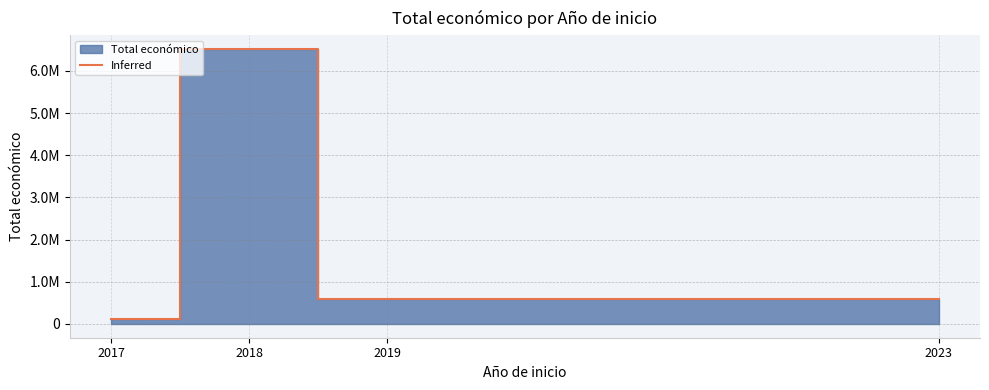

At which category does the chart reach its minimum across all series?

2017